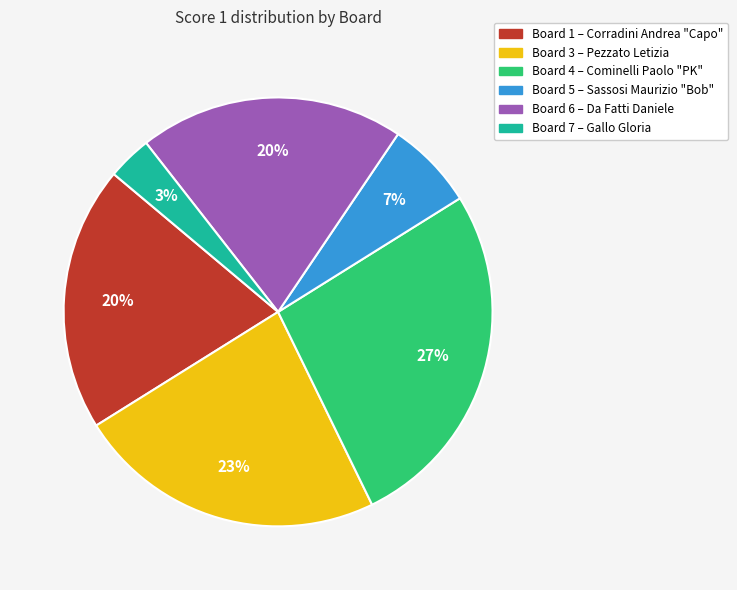

How many slices are in this pie chart?

6